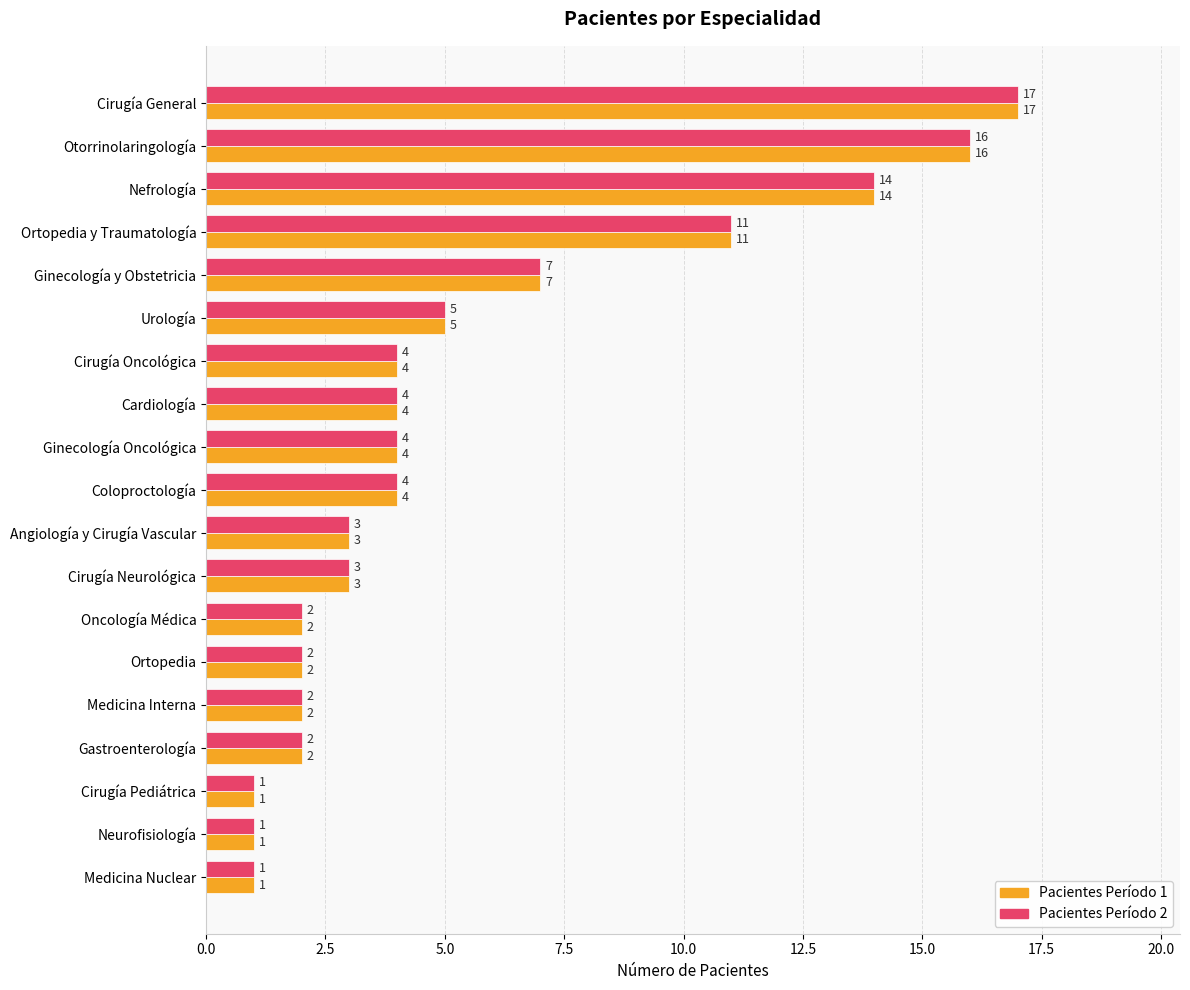

What is the sum of the Pacientes Período 1 values at Cirugía Oncológica and Otorrinolaringología?

20